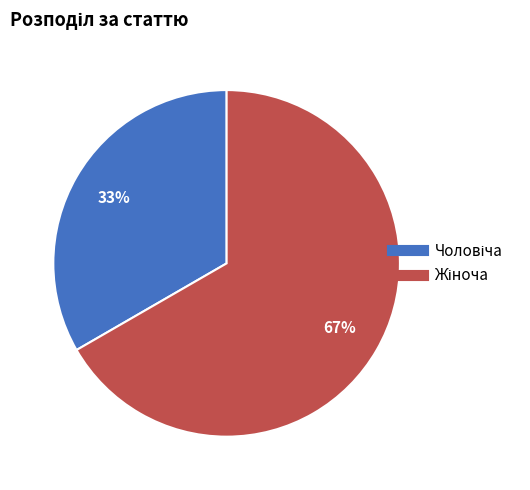

Count the number of slices in the pie.

2